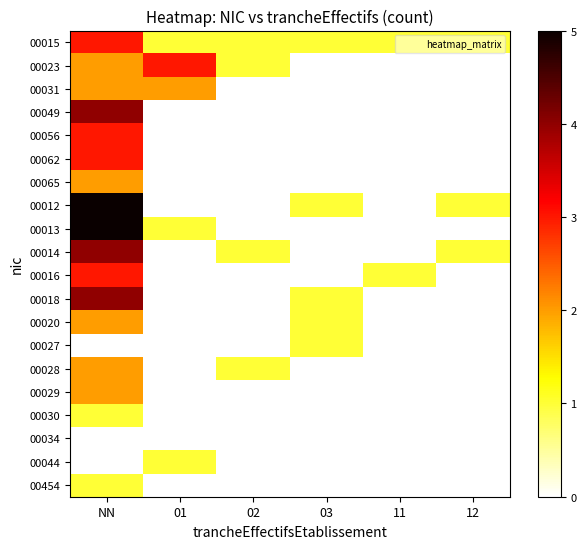

At 02, list the series in order from largest to smallest.

00015, 00023, 00014, 00028, 00031, 00049, 00056, 00062, 00065, 00012, 00013, 00016, 00018, 00020, 00027, 00029, 00030, 00034, 00044, 00454